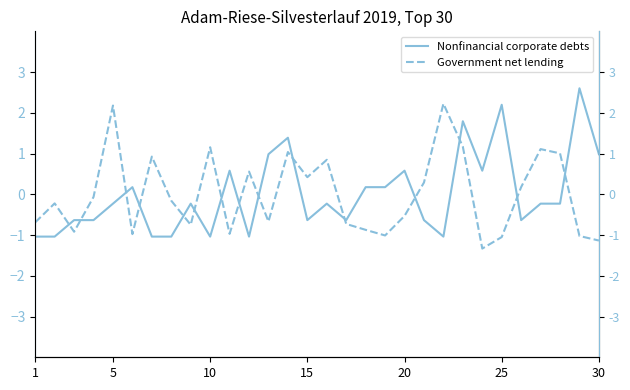

Rank the series by their maximum value, from highest to lowest.

Nonfinancial corporate debts, Government net lending